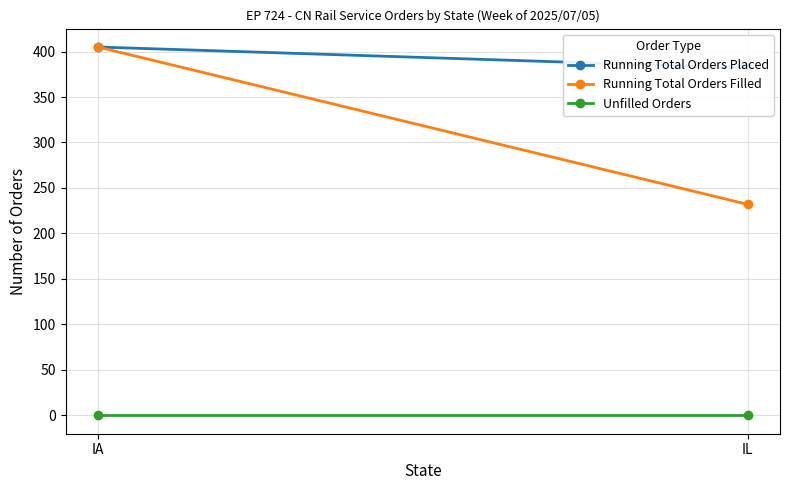

Is it true that Running Total Orders Filled equals 721 at IA?

False